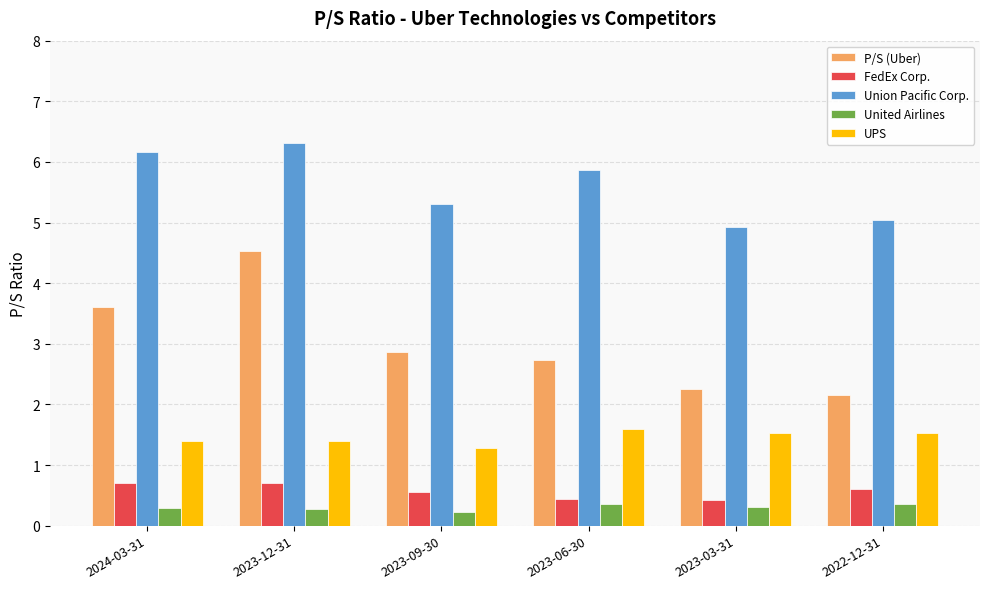

At how many categories does at least one series exceed 2?

6